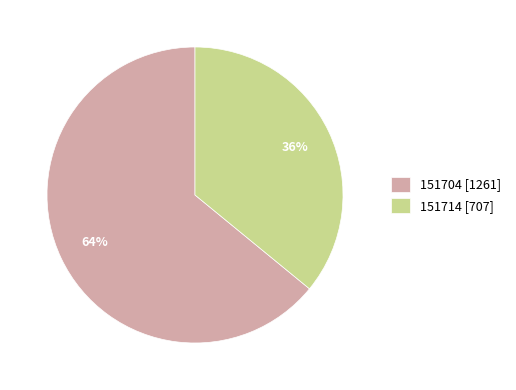

Is there a majority slice in this chart?

Yes